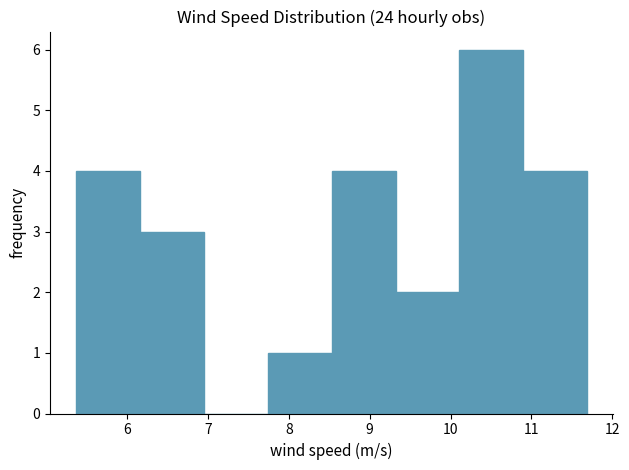

Reading left to right, list every bar in this chart as the range it spans on the x-axis followed by its height. Neither the bar edges nor the heights are printed on the chart, so give them approximately, as read against the axes.

5.4 to 6.2: 4
6.2 to 6.9: 3
6.9 to 7.7: 0
7.7 to 8.5: 1
8.5 to 9.3: 4
9.3 to 10.1: 2
10.1 to 10.9: 6
10.9 to 11.7: 4